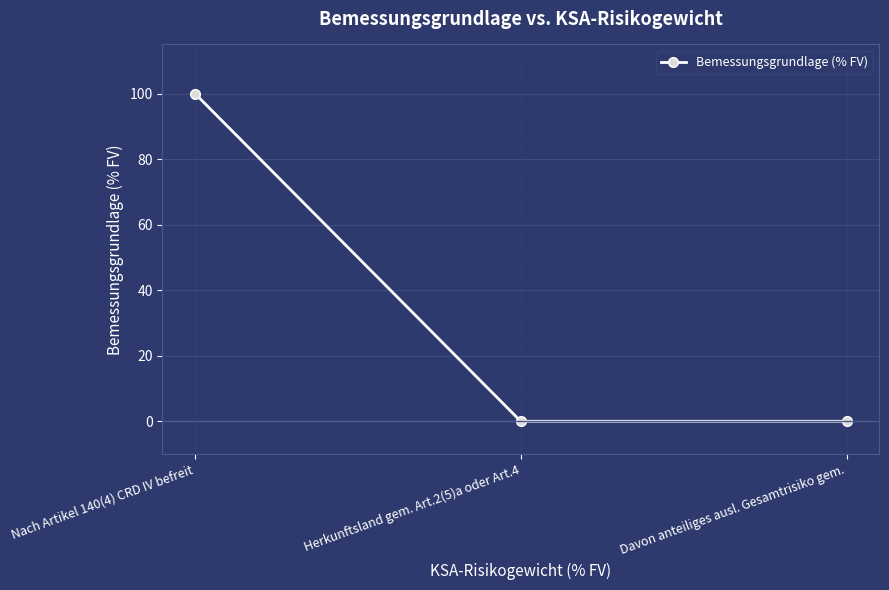

How many data points does each series have?

3